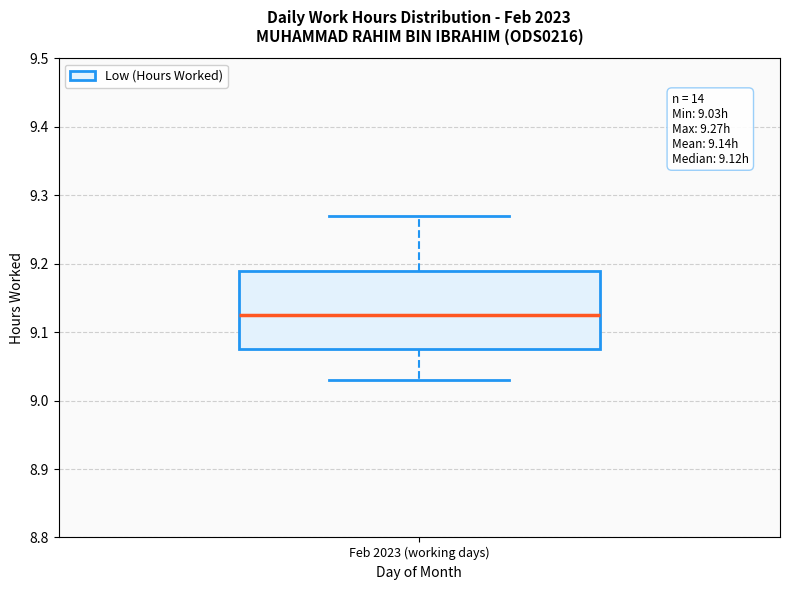

Transcribe this box plot: give where the median line is, the range the box spans, and where the two whiskers end, as read against the y-axis. The values are not printed on the chart, so give them approximately, as read against the axis.

median 9.13, box 9.08 to 9.19, whiskers 9.03 to 9.27